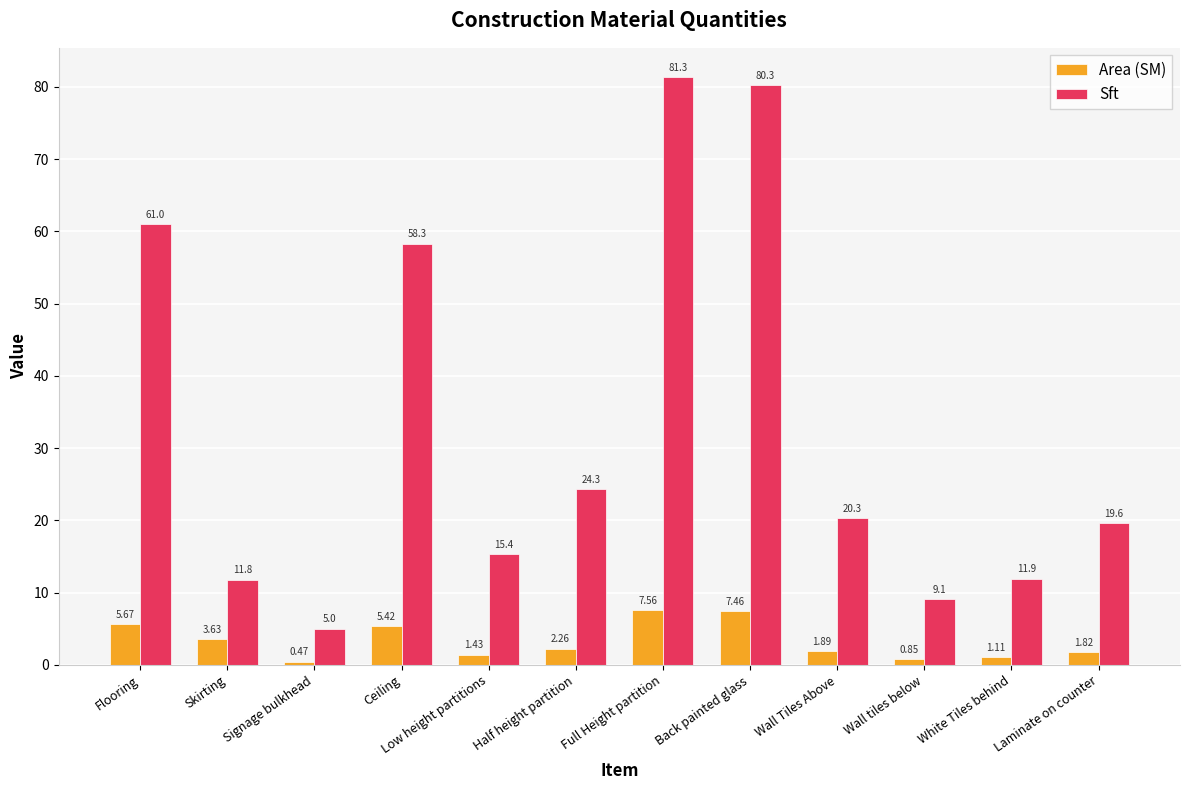

Which series has the largest range (max minus min)?

Sft